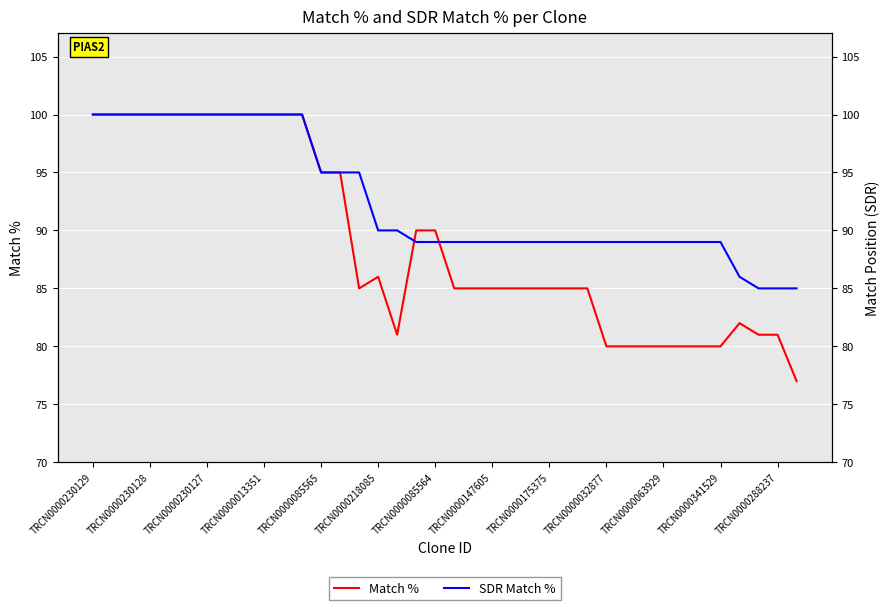

How many data points in SDR Match % are above 89?

17